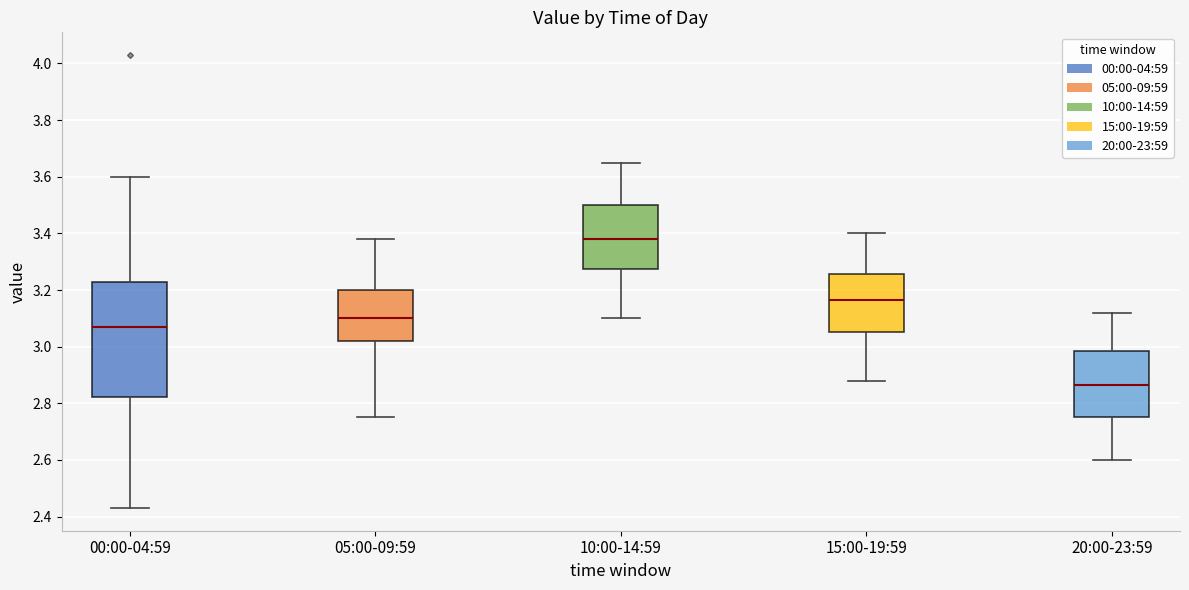

Reading left to right, read every box against the y-axis: the position of its median line, the range the box covers, and the ends of its whiskers. The values are not printed on the chart, so give them approximately, as read against the axis.

00:00-04:59: median 3.08, box 2.82 to 3.24, whiskers 2.44 to 3.60
05:00-09:59: median 3.10, box 3.02 to 3.20, whiskers 2.76 to 3.38
10:00-14:59: median 3.38, box 3.28 to 3.50, whiskers 3.10 to 3.66
15:00-19:59: median 3.16, box 3.06 to 3.26, whiskers 2.88 to 3.40
20:00-23:59: median 2.86, box 2.76 to 2.98, whiskers 2.60 to 3.12